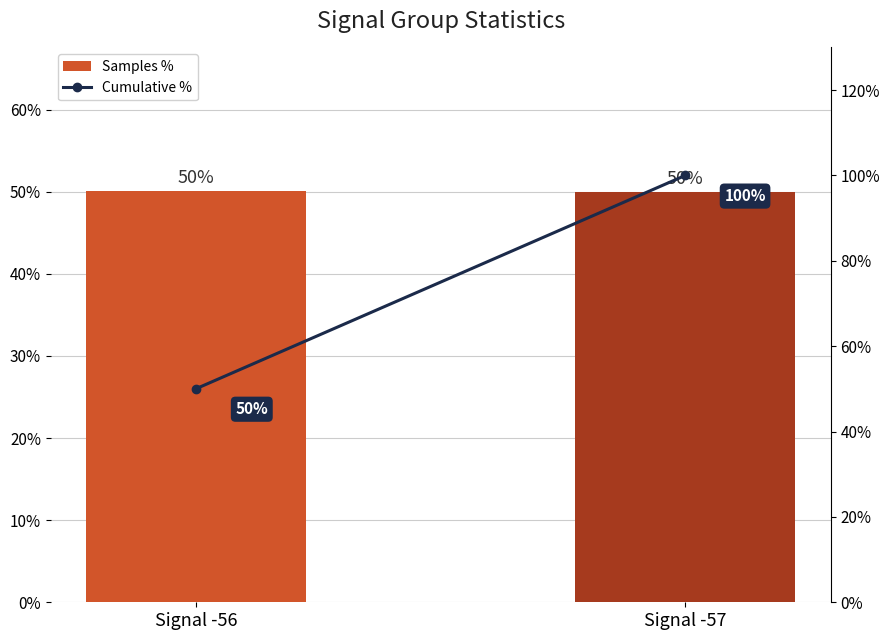

The Cumulative % series shows 100.0 at Signal -57. True or false?

True